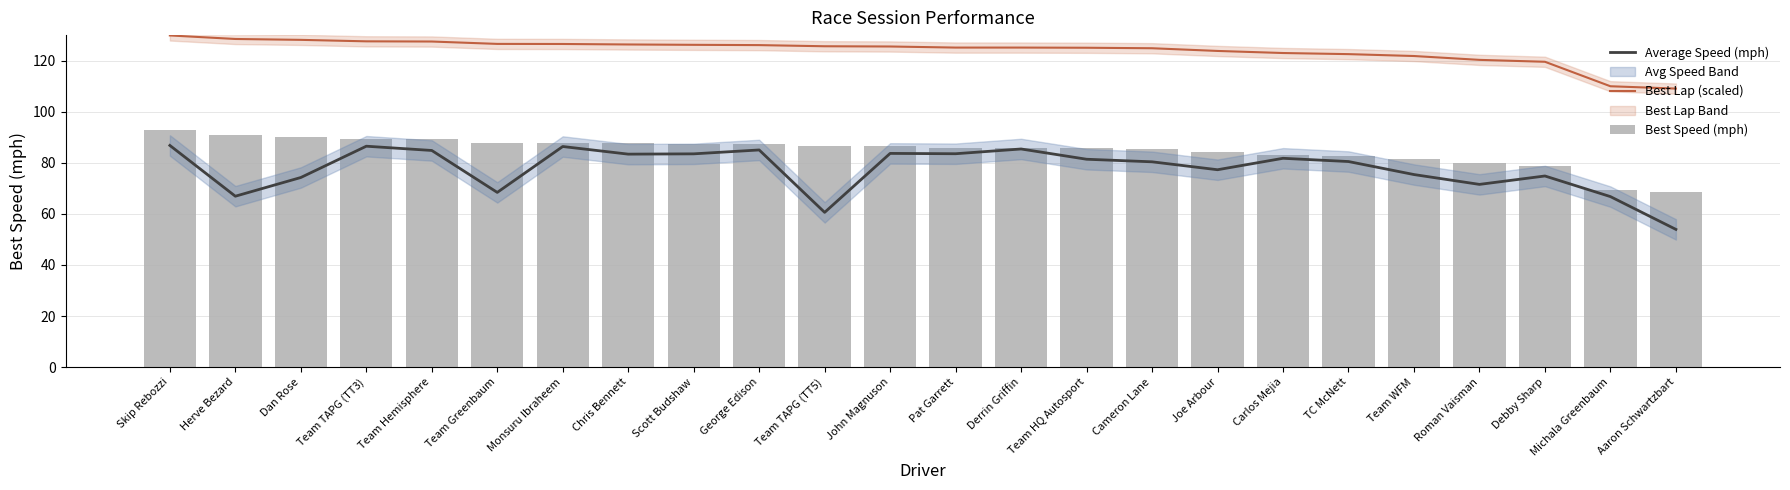

True or false: Average Speed (mph) has a value of 83.5 at Scott Budshaw.

True